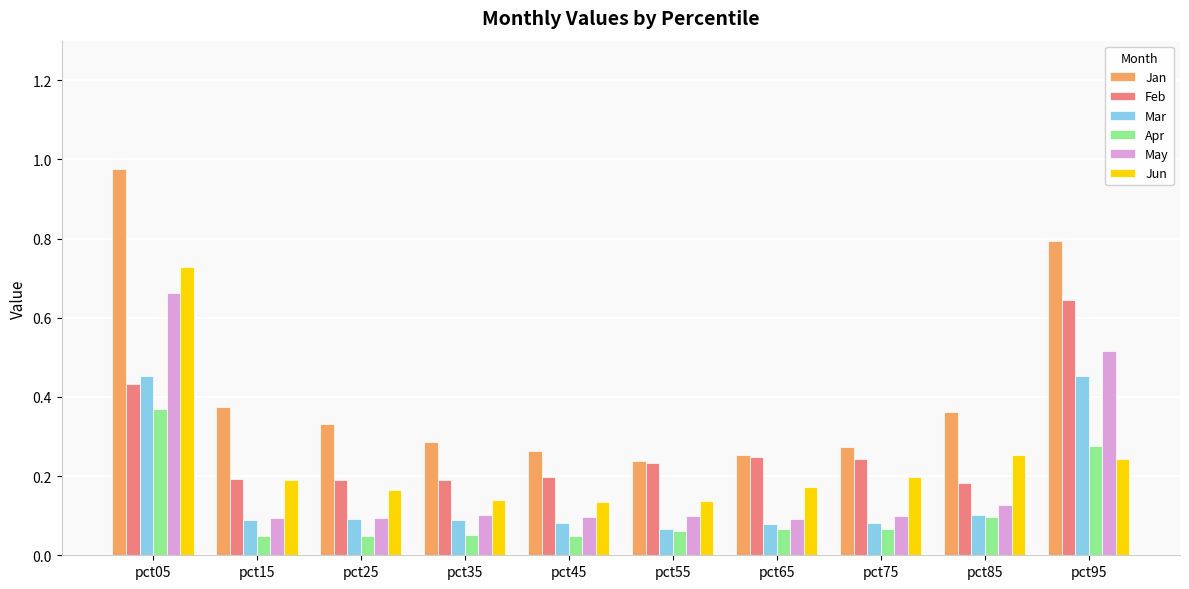

Which series has the largest range (max minus min)?

Jan